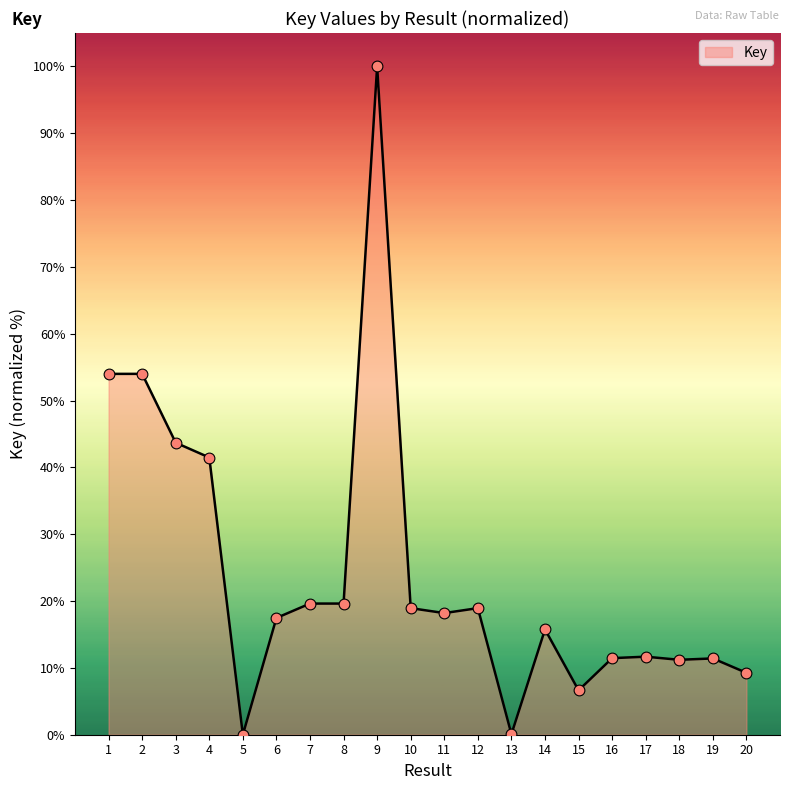

What is the change in value from 9 to 15?

-93.4